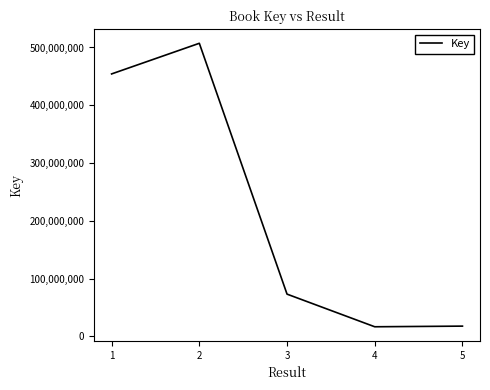

What is the change in value from 3 to 5?

-55359162